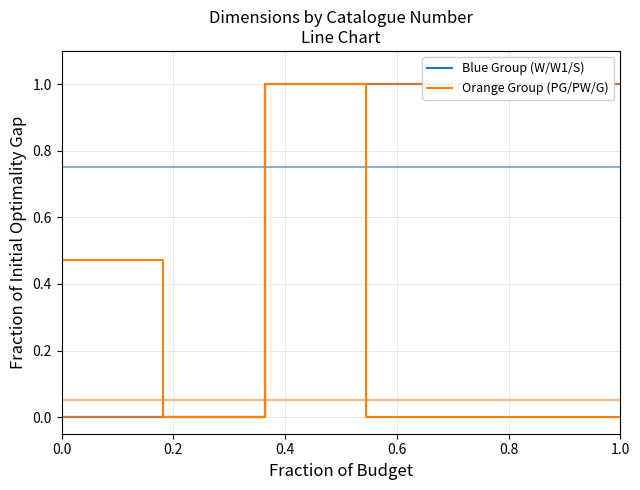

At which category is the sum across all series the highest?

0.8